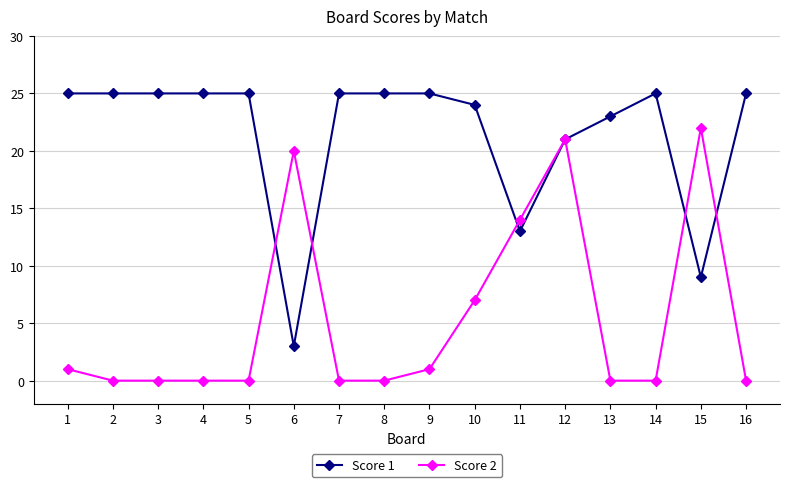

Is this an area chart (filled region under the line)?

No